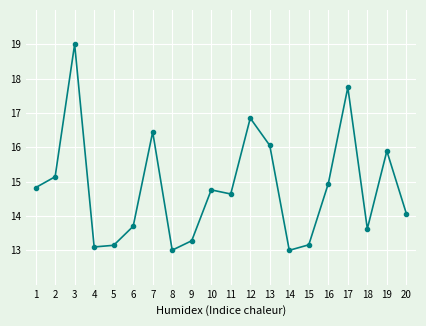

True or false: there are more than 0 points higher than both neighbors.

True